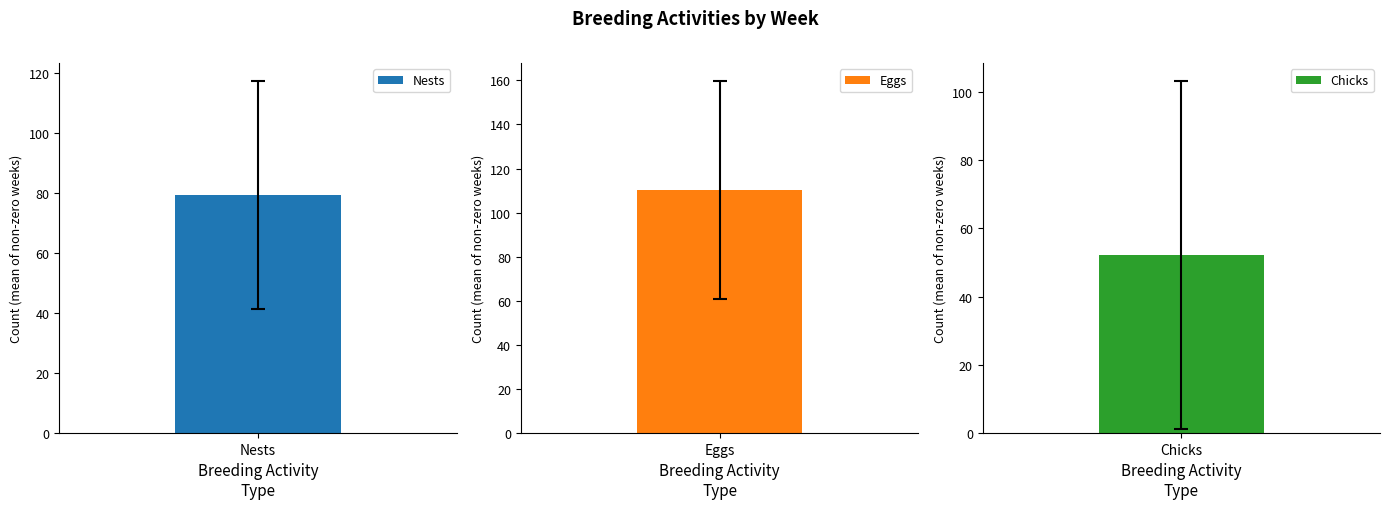

Rank the series by their average value, from lowest to highest.

Chicks, Nests, Eggs